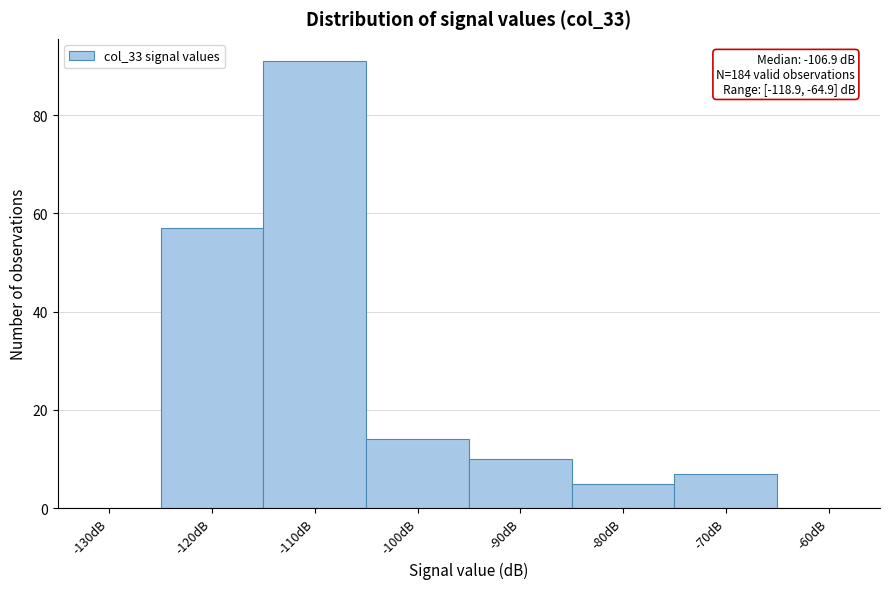

Reading left to right, what are all the values shown in this chart?

-130dB=0	-120dB=57	-110dB=91	-100dB=14	-90dB=10	-80dB=5	-70dB=7	-60dB=0